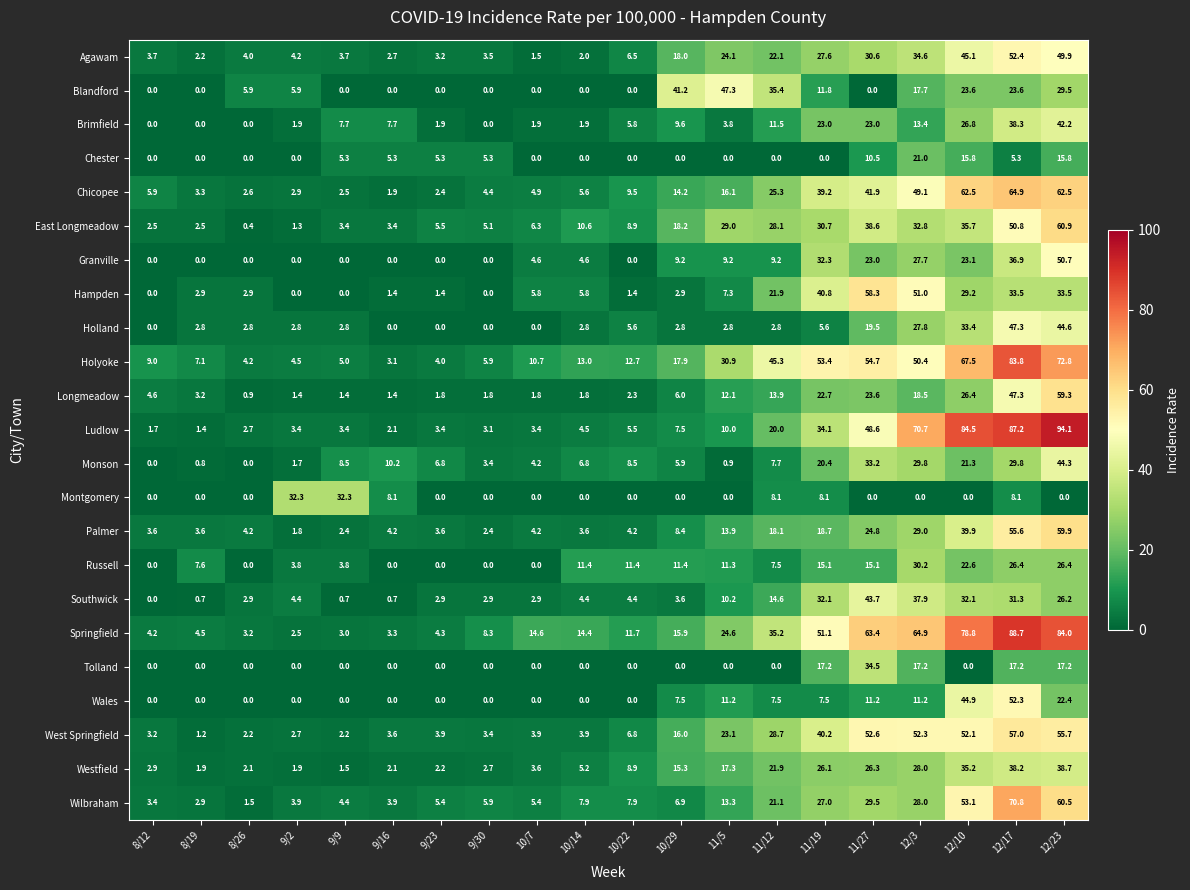

How many series are shown in this chart?

23